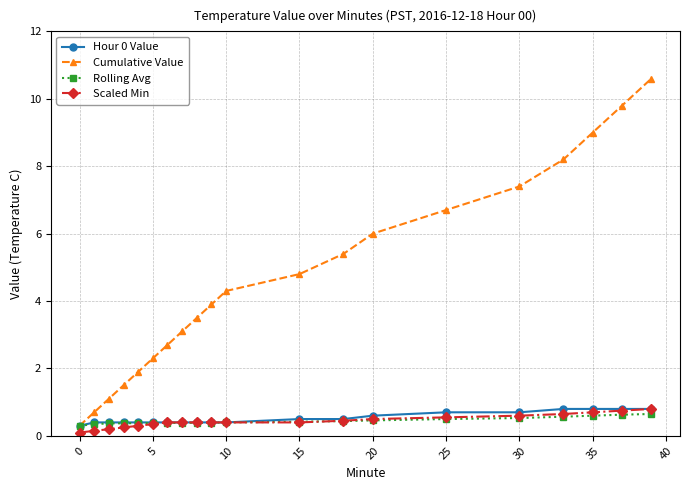

Which series has the largest range (max minus min)?

Cumulative Value